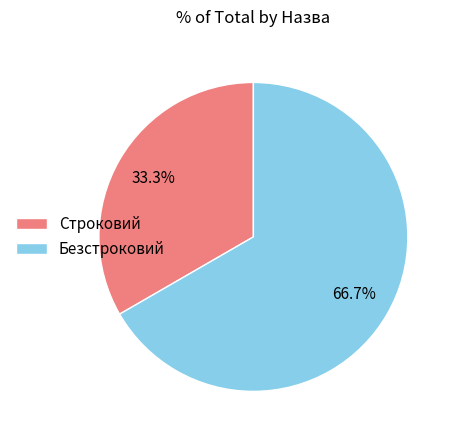

Does any single category account for the majority?

Yes